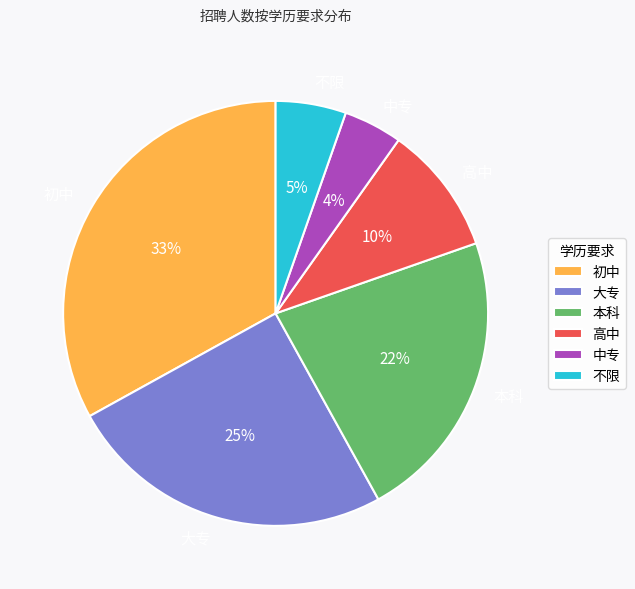

What is the ratio of the value at 大专 to the value at 本科?

1.1